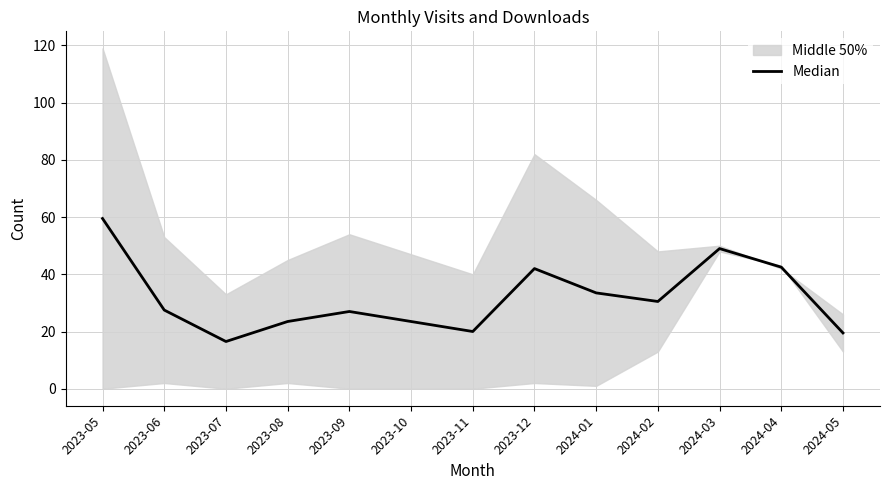

What is the label of the 11th point from the left?

2024-03